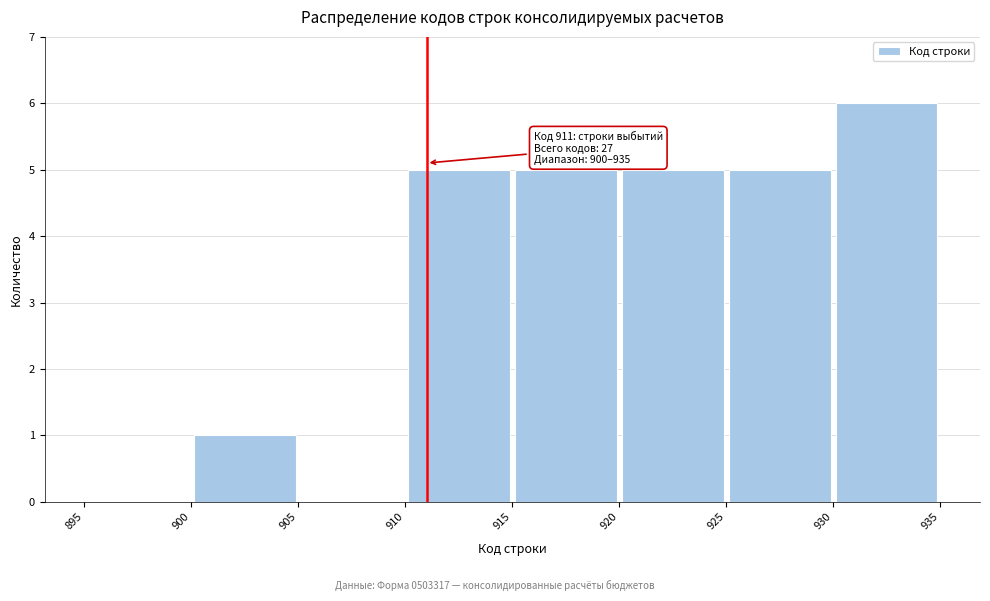

Over which range of the x-axis is the bar tallest?

930 to 935